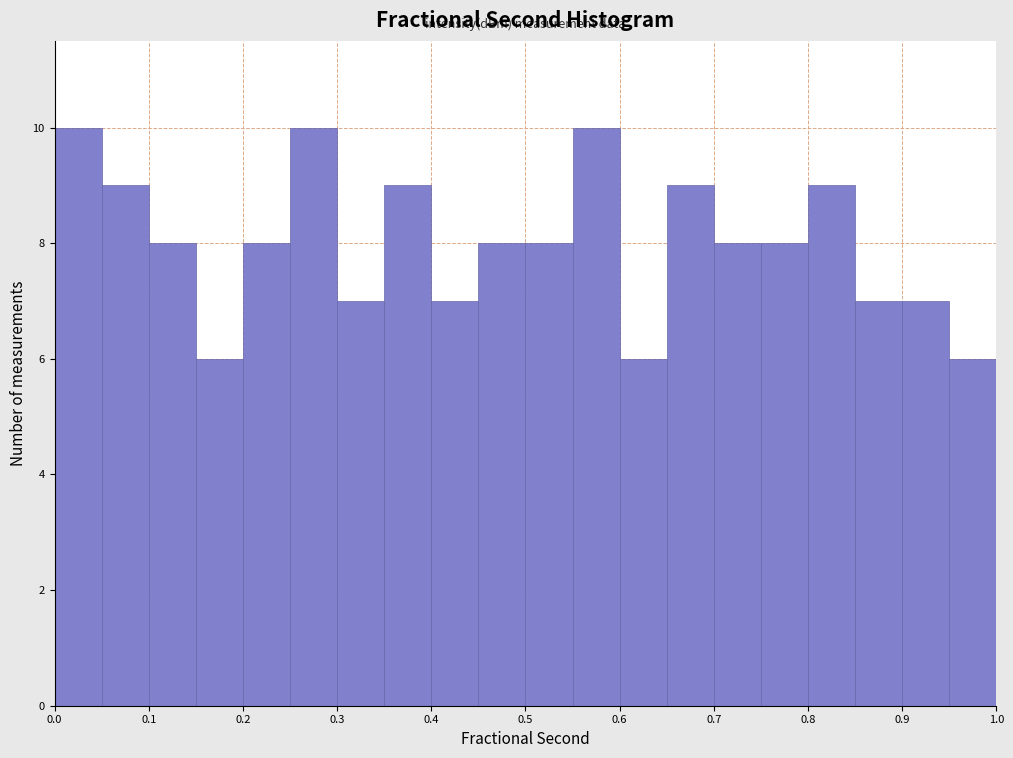

Reading left to right, list every bar in this chart as the range it spans on the x-axis followed by its height. The values are not printed on the chart, so give them approximately, as read against the axis.

0.00 to 0.05: 10
0.05 to 0.10: 9
0.10 to 0.15: 8
0.15 to 0.20: 6
0.20 to 0.25: 8
0.25 to 0.30: 10
0.30 to 0.35: 7
0.35 to 0.40: 9
0.40 to 0.45: 7
0.45 to 0.50: 8
0.50 to 0.55: 8
0.55 to 0.60: 10
0.60 to 0.65: 6
0.65 to 0.70: 9
0.70 to 0.75: 8
0.75 to 0.80: 8
0.80 to 0.85: 9
0.85 to 0.90: 7
0.90 to 0.95: 7
0.95 to 1.00: 6